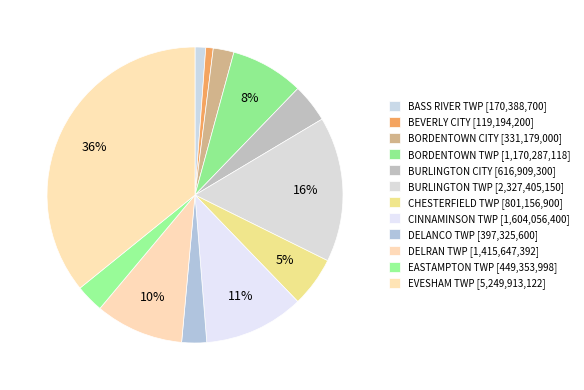

Count the number of slices in the pie.

12